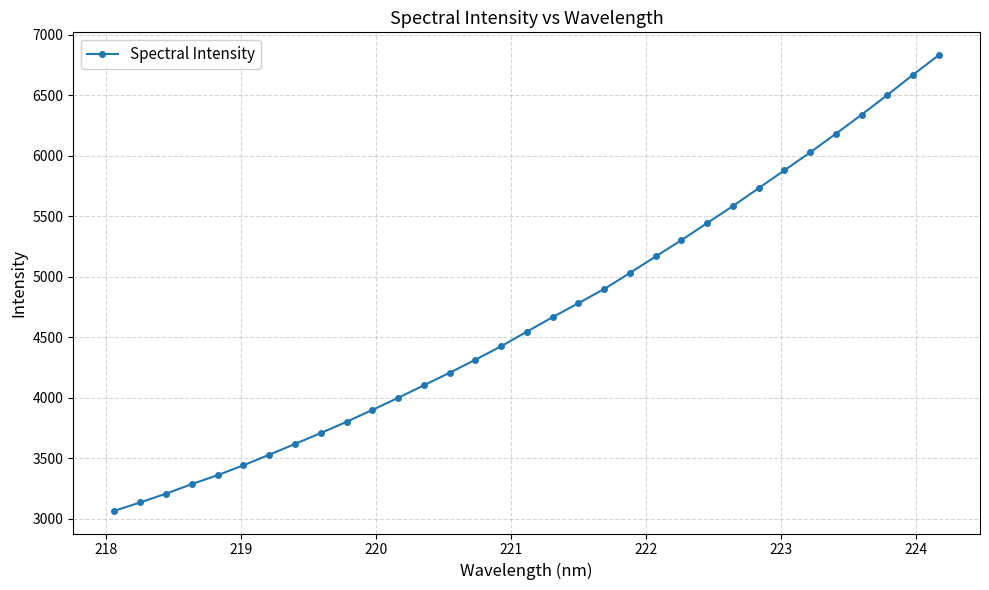

What is the average value?

4688.8